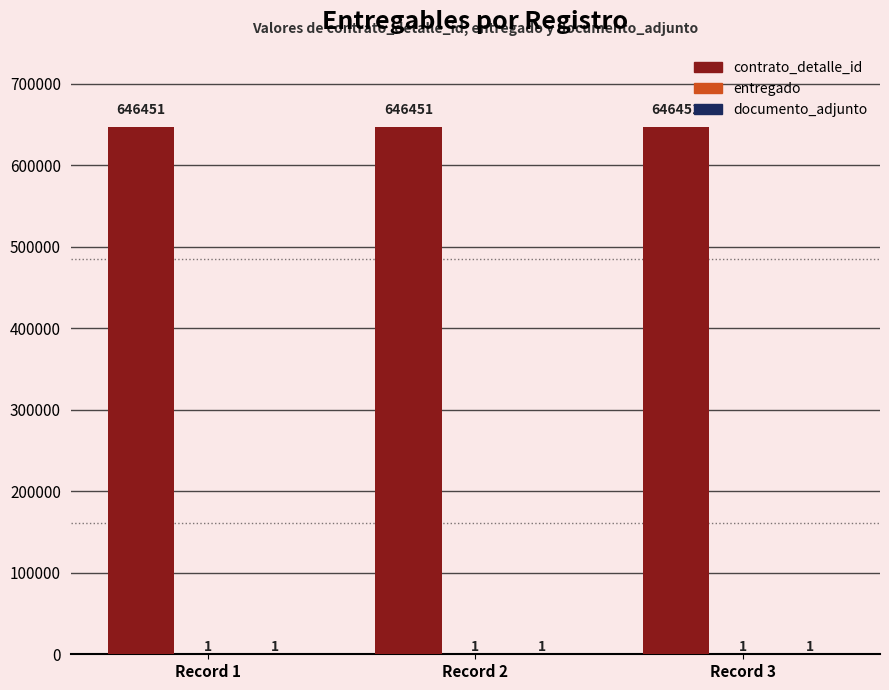

Which series has the largest total across all categories?

contrato_detalle_id